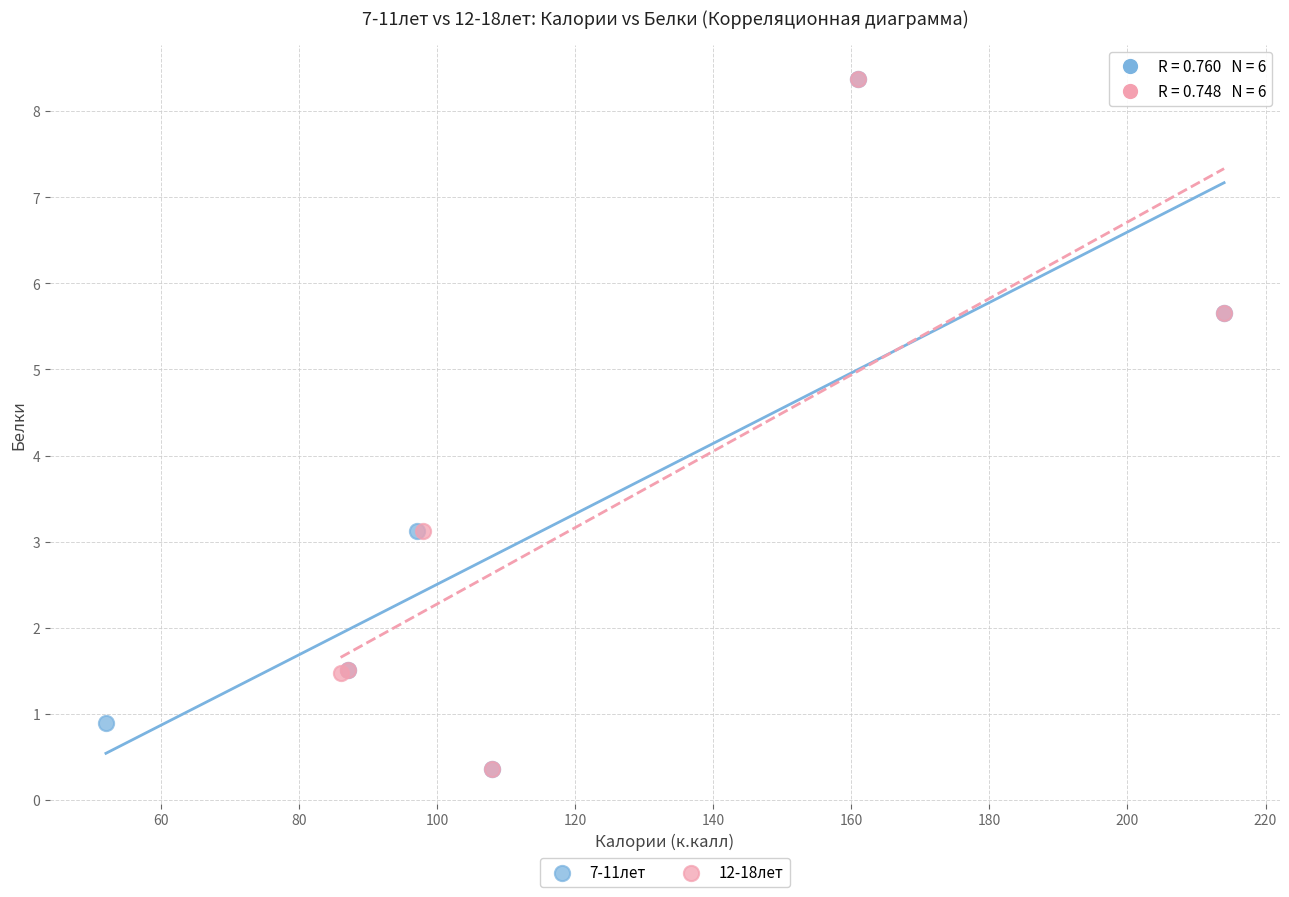

What are all the series names shown in the legend?

7-11лет, 12-18лет